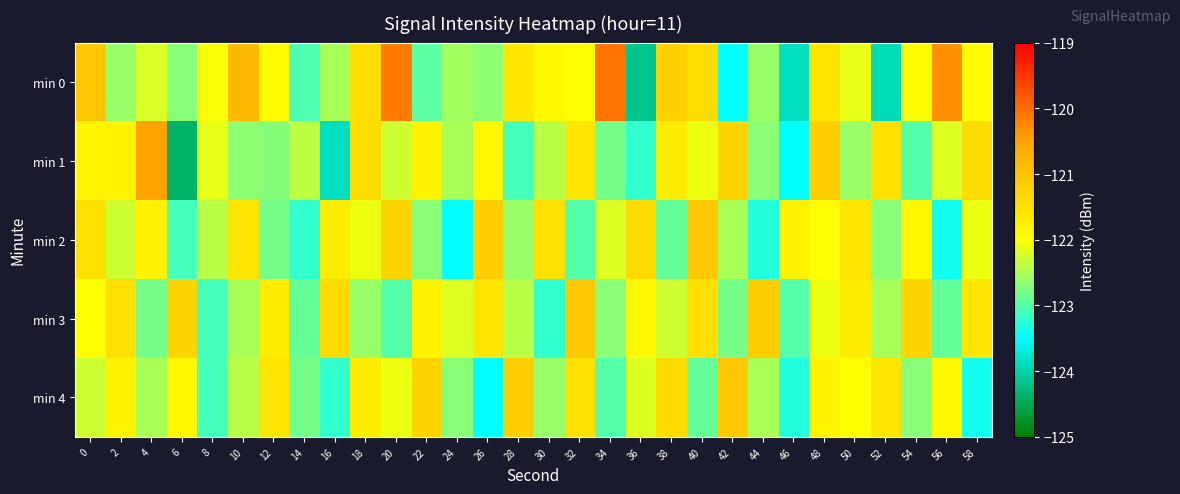

What is the total value across all series at 38?

-609.6